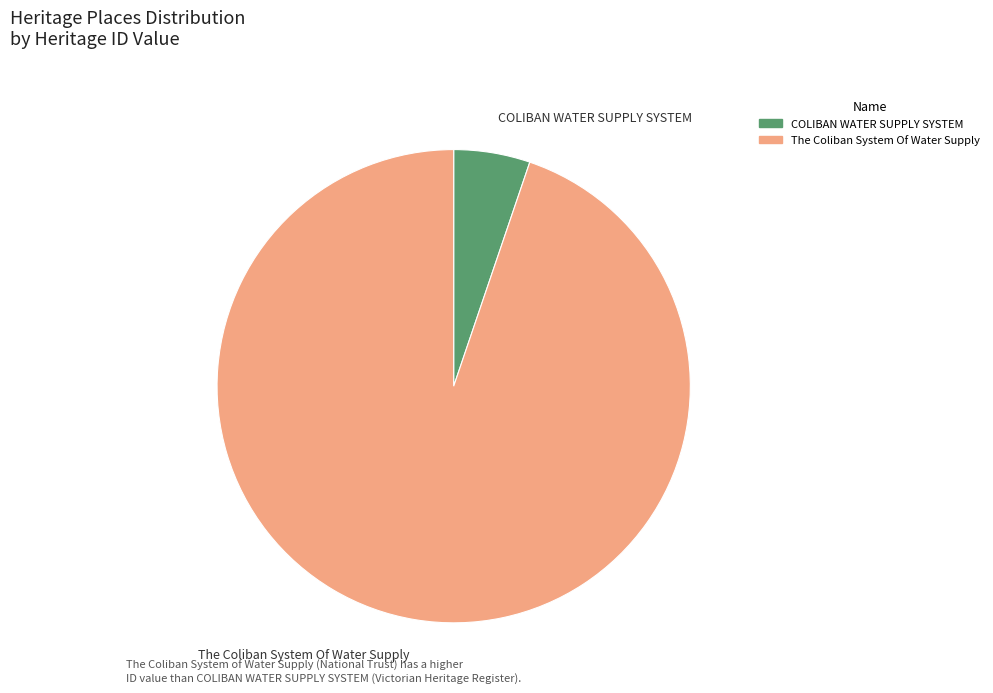

The The Coliban System Of Water Supply slice represents 99% of the pie. True or false?

False